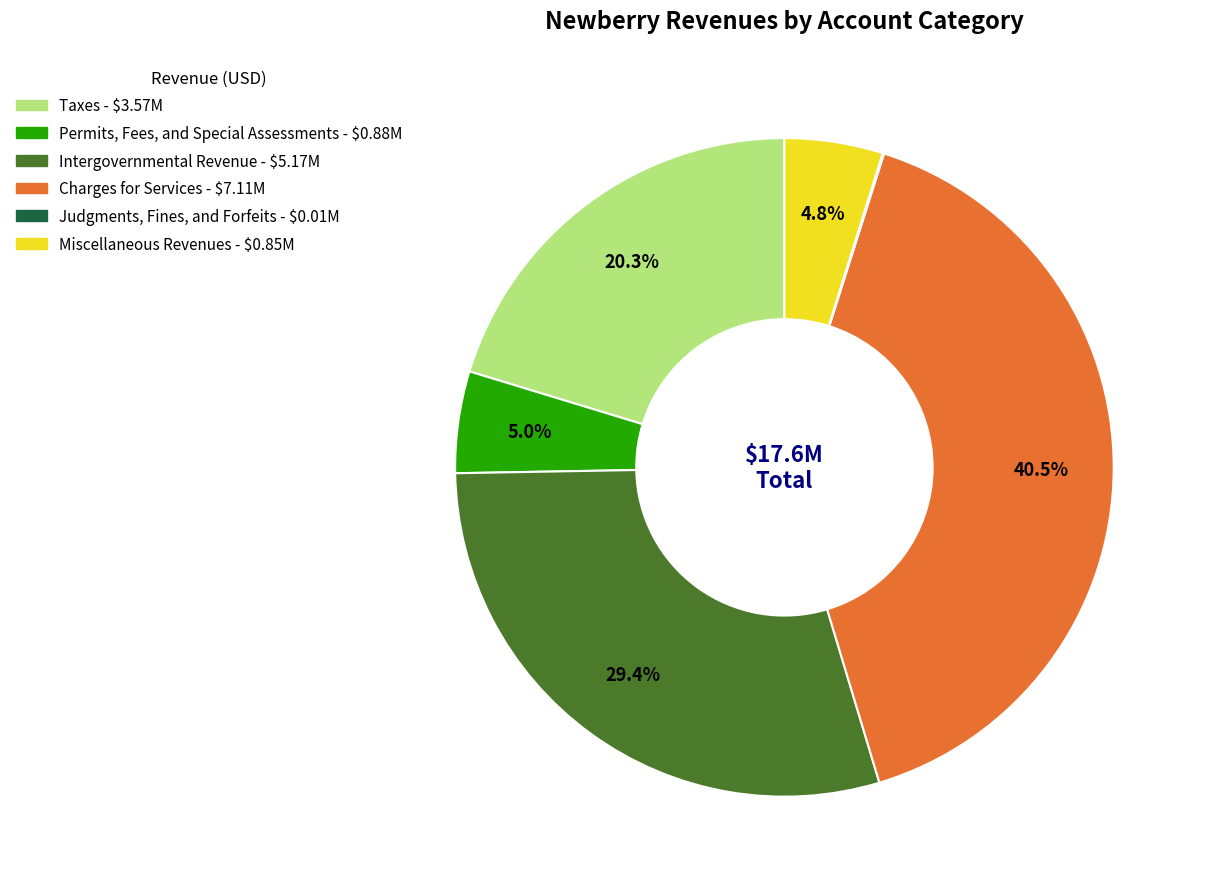

Is it true that Permits, Fees, and Special Assessments is 13% of the pie?

False